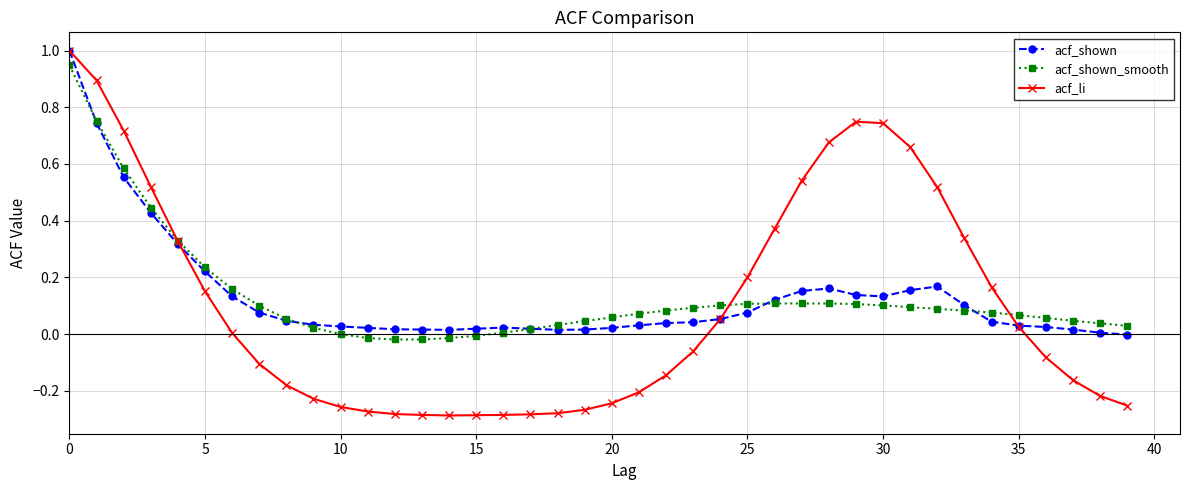

How many distinct data groups are displayed?

3